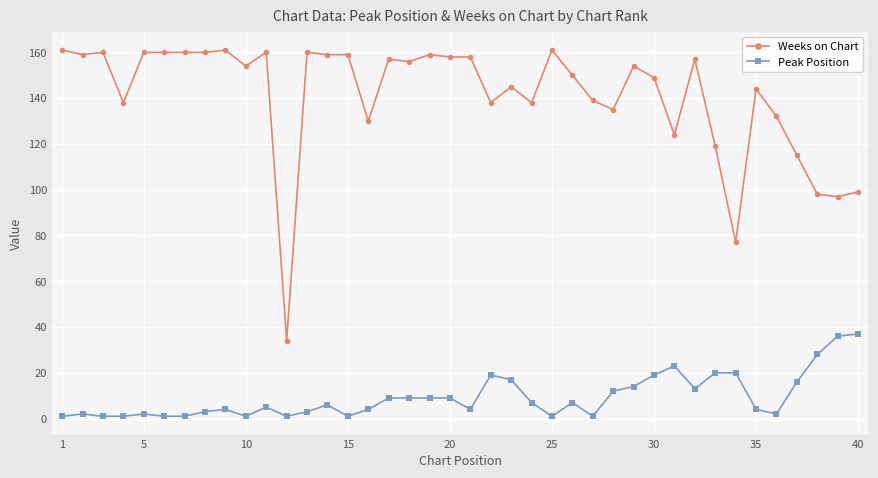

True or false: Weeks on Chart and Peak Position intersect in this chart.

False